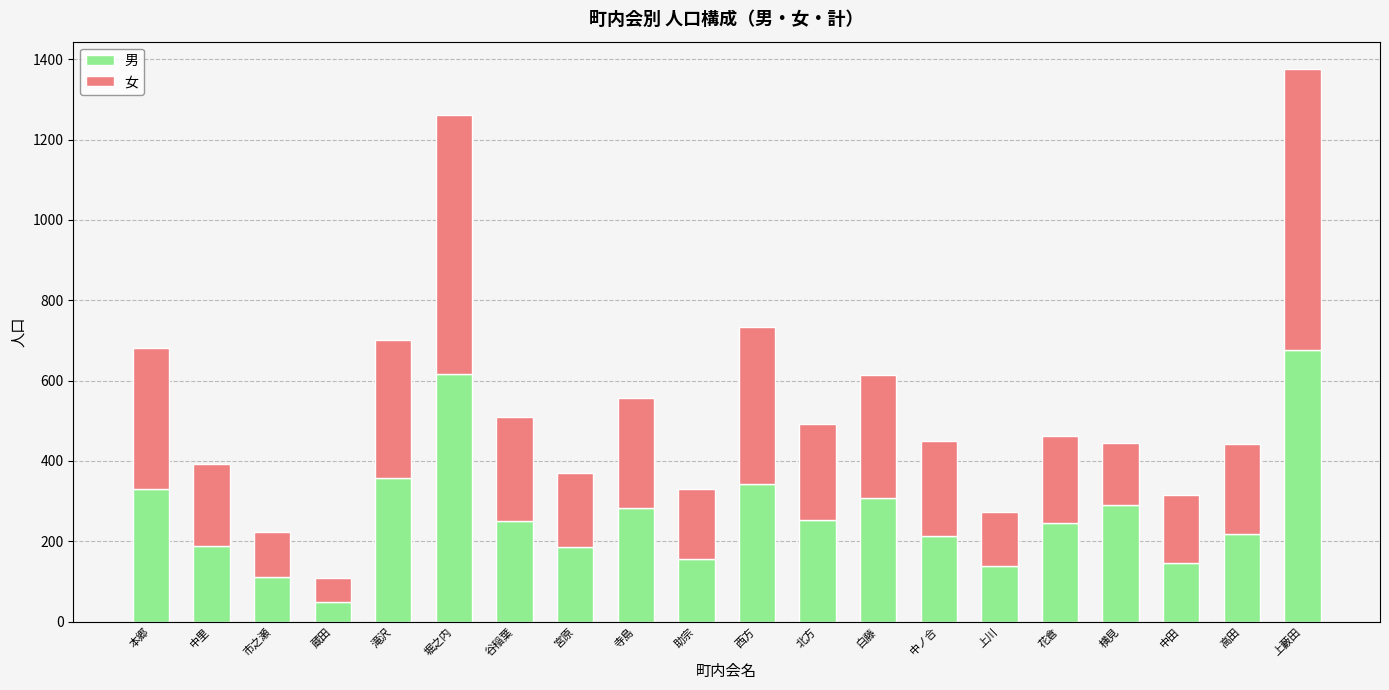

How many series are shown in this chart?

2